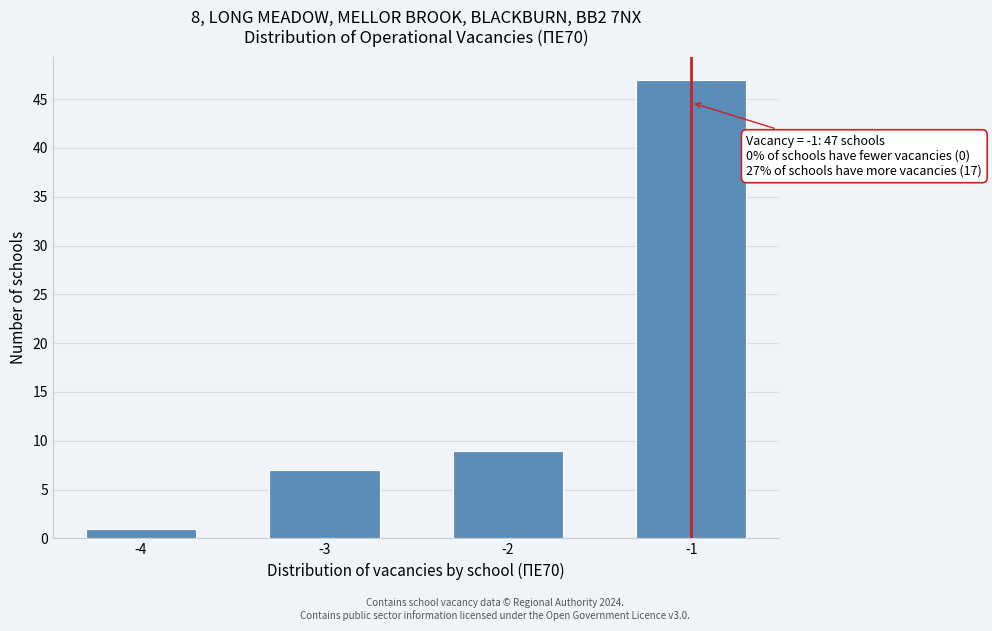

Reading left to right, what are all the values shown in this chart?

-4=1	-3=7	-2=9	-1=47